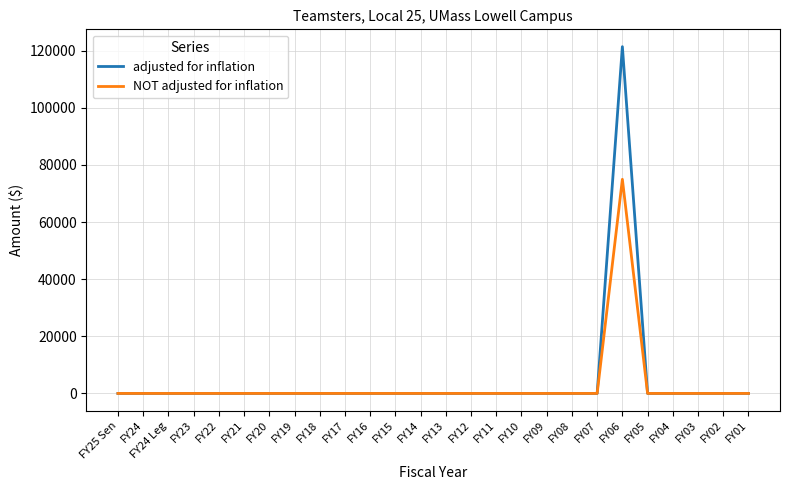

Which series has the largest range (max minus min)?

adjusted for inflation